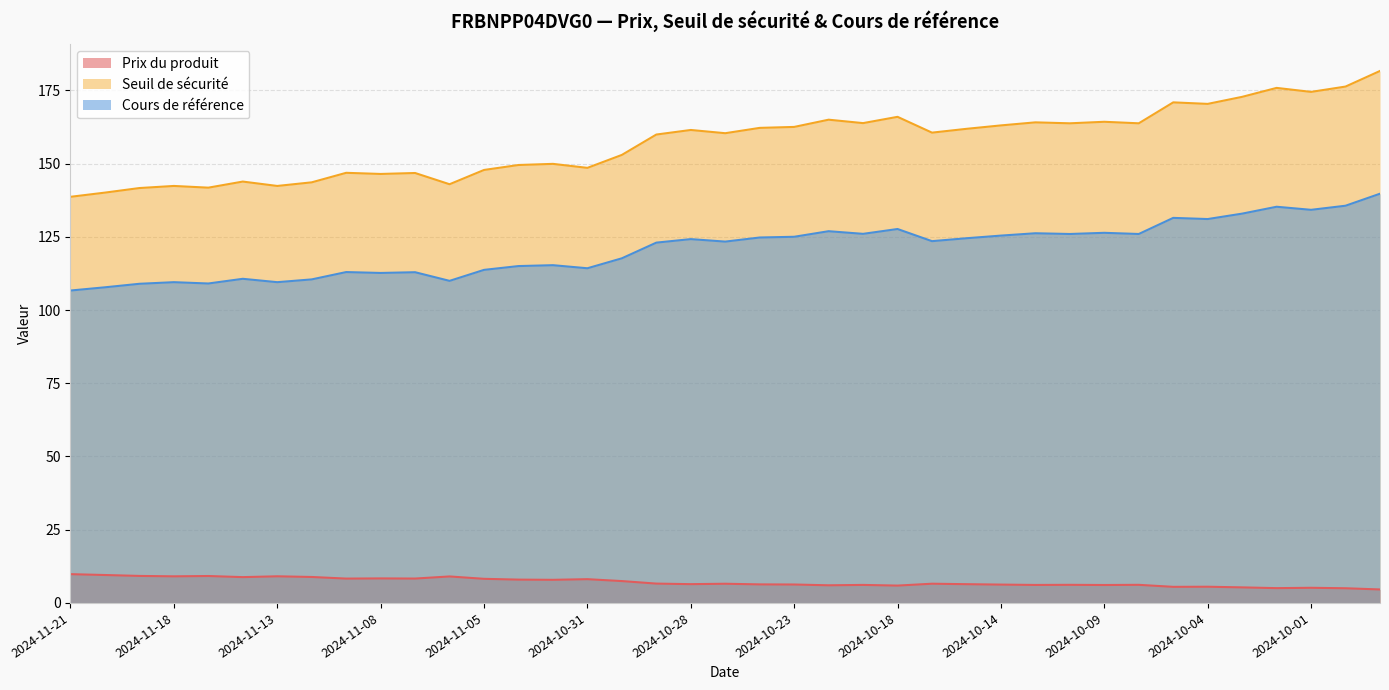

Which series has the largest total across all categories?

Seuil de sécurité